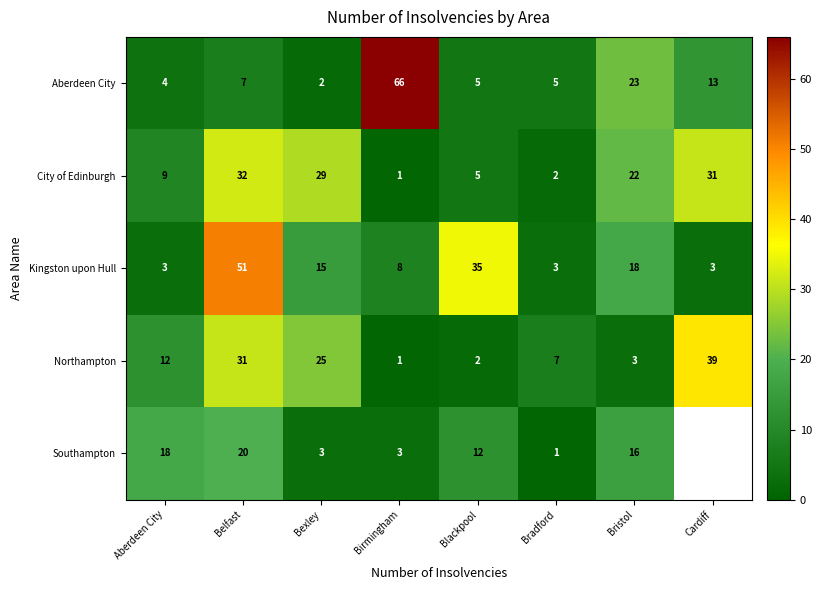

Which label corresponds to the smallest value in the chart?

Birmingham